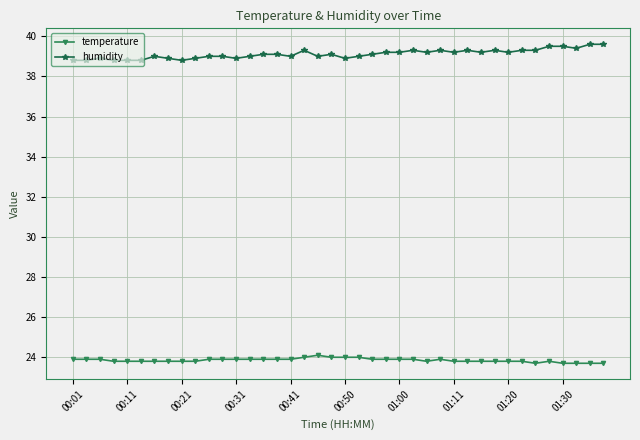

Is this an area chart (filled region under the line)?

No